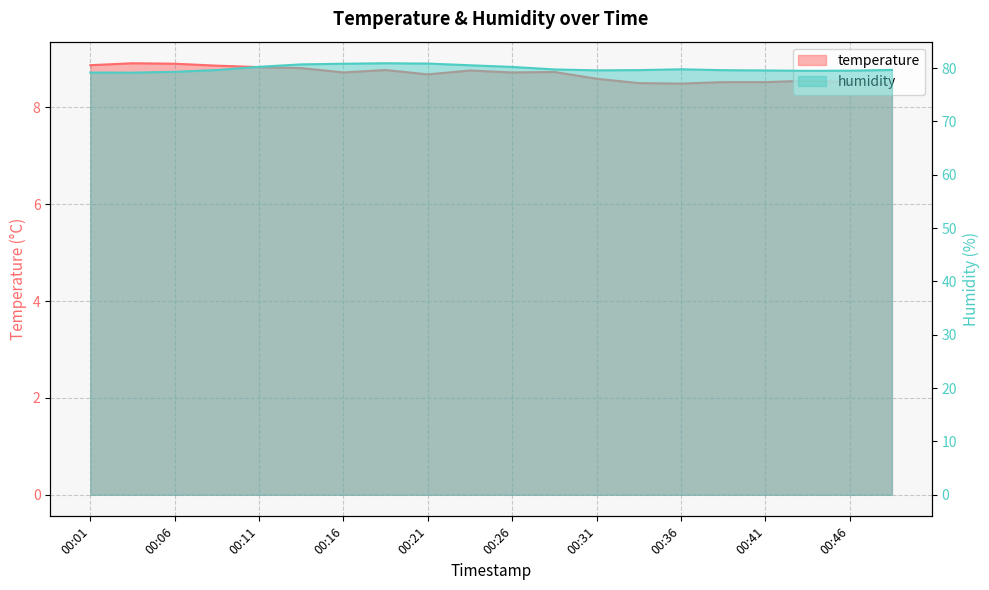

Rank the series by their average value, from highest to lowest.

humidity, temperature